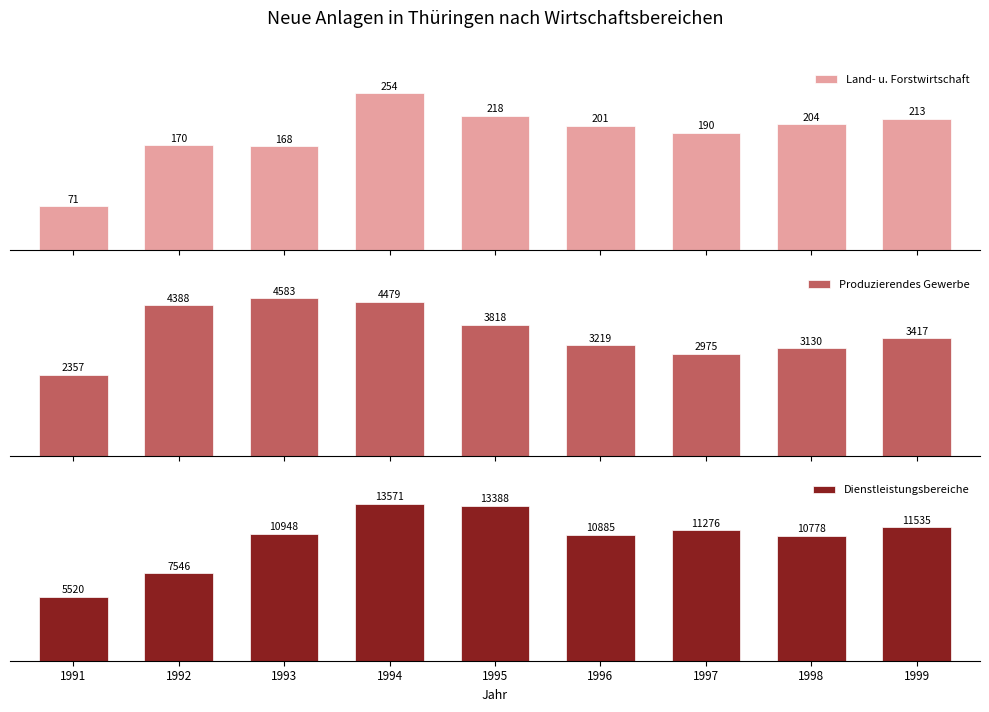

Which label corresponds to the largest value in the chart?

1994